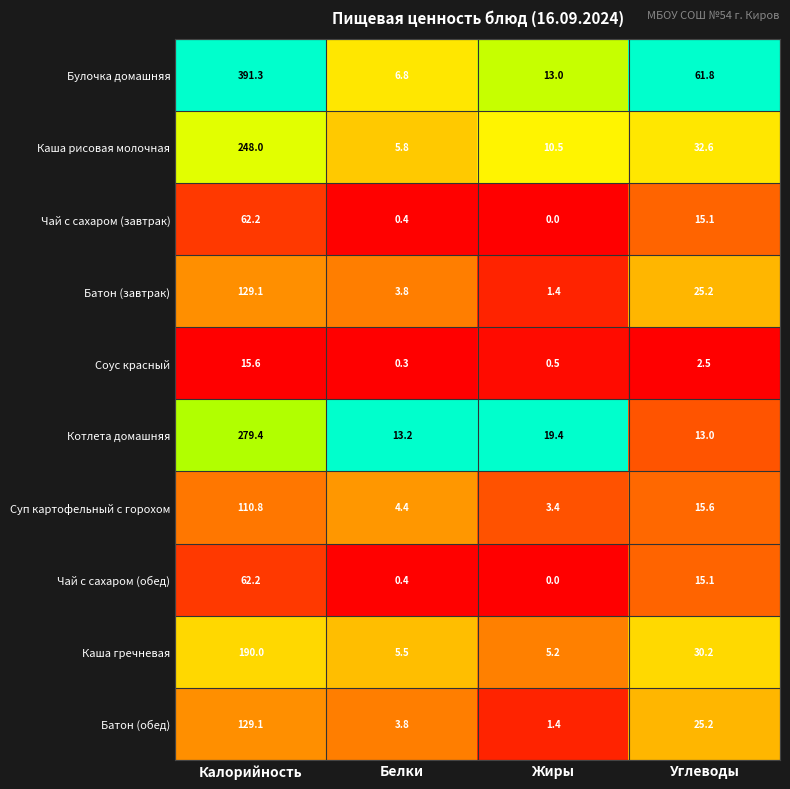

Is the value of Булочка домашняя at Жиры greater than the value of Каша гречневая at Углеводы?

No